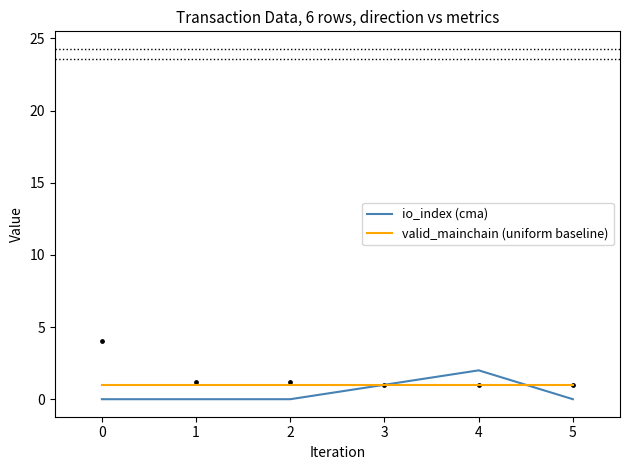

Which series contains the lowest Y value?

io_index (cma)